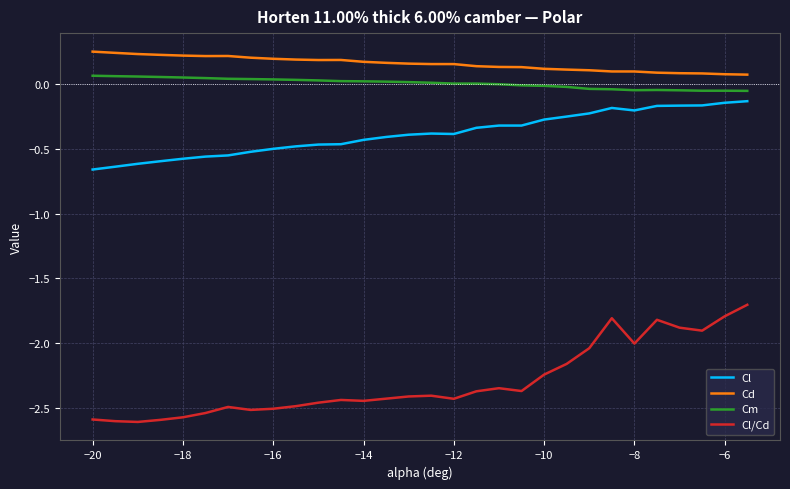

Rank the series by their maximum value, from lowest to highest.

Cl/Cd, Cl, Cm, Cd